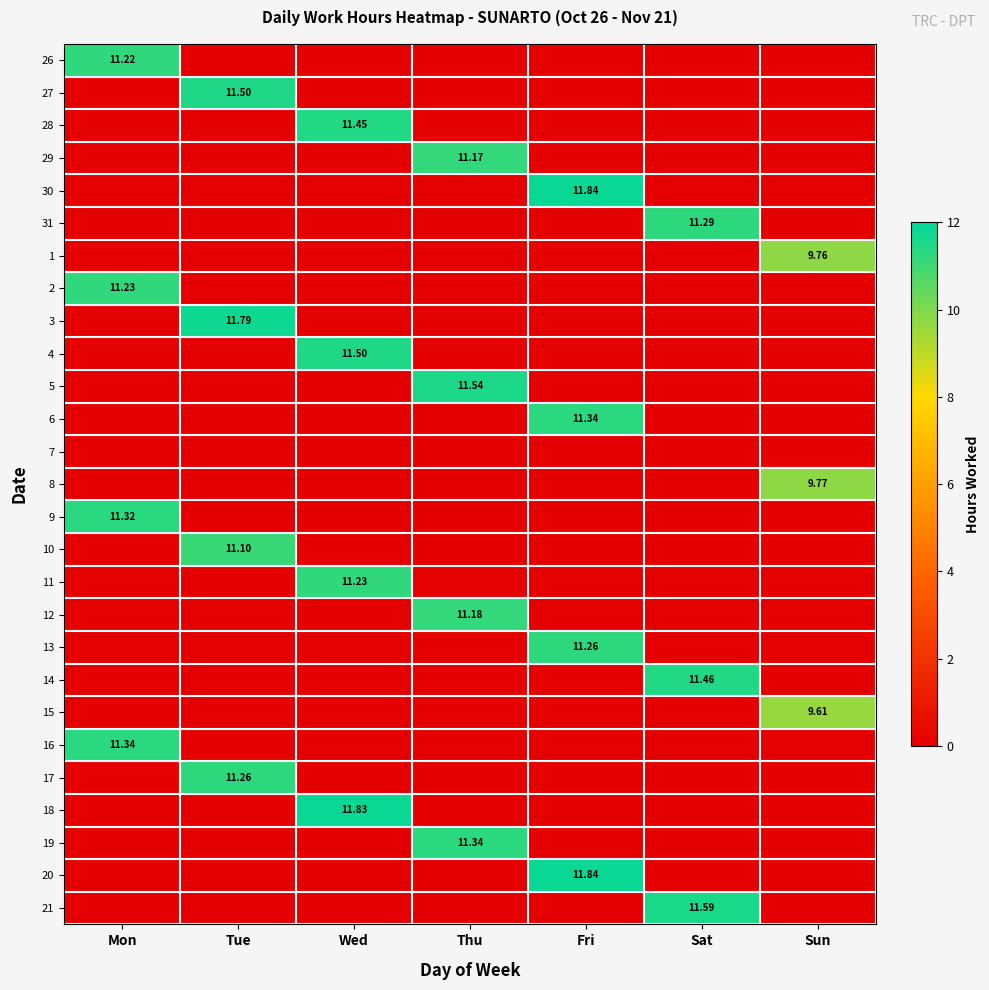

Is the value of 27 at Sun greater than the value of 12 at Sun?

No